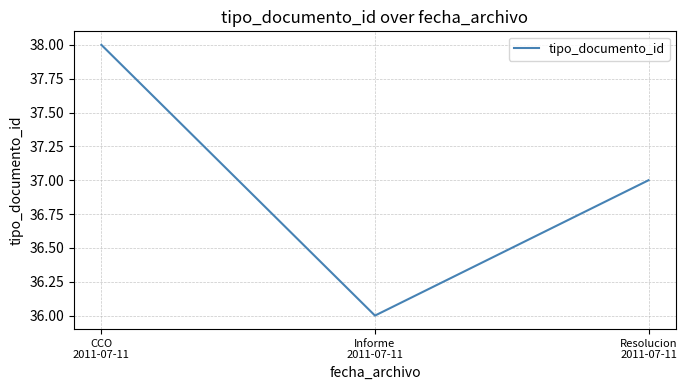

Reading right to left, what are all the values shown in this chart?

37	36	38